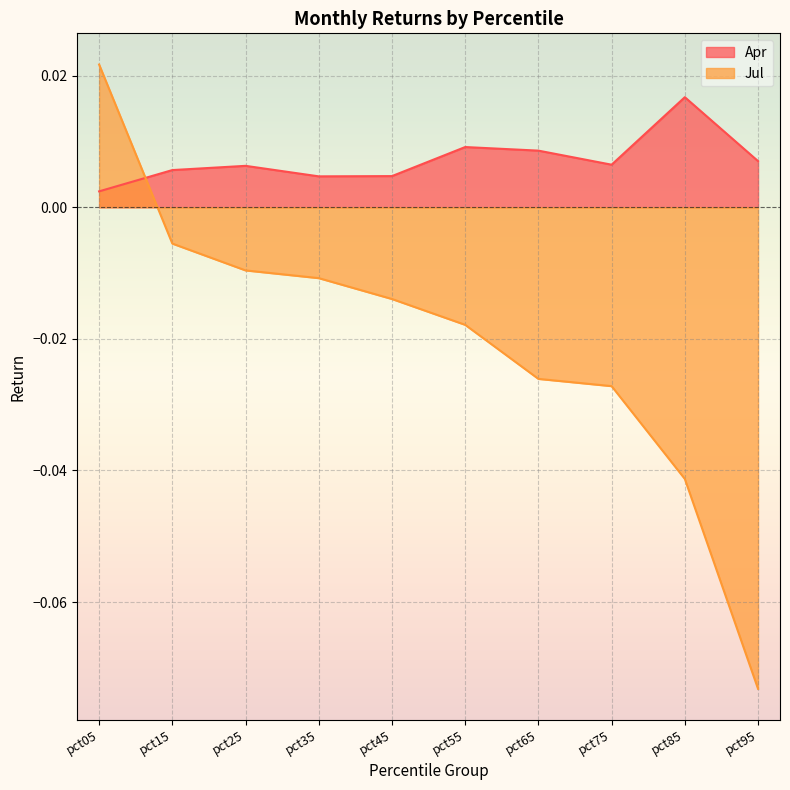

The value of Jul at pct95 is -0.0. True or false?

False